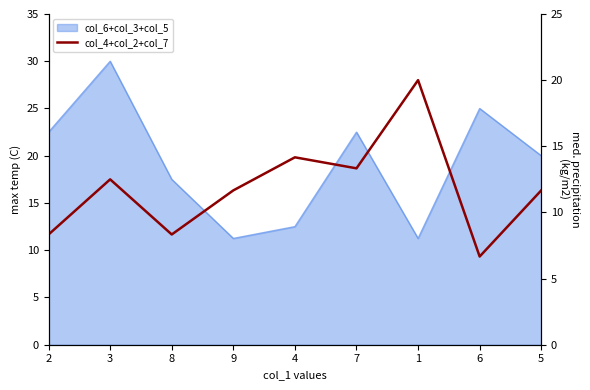

Where is the first local minimum?

8